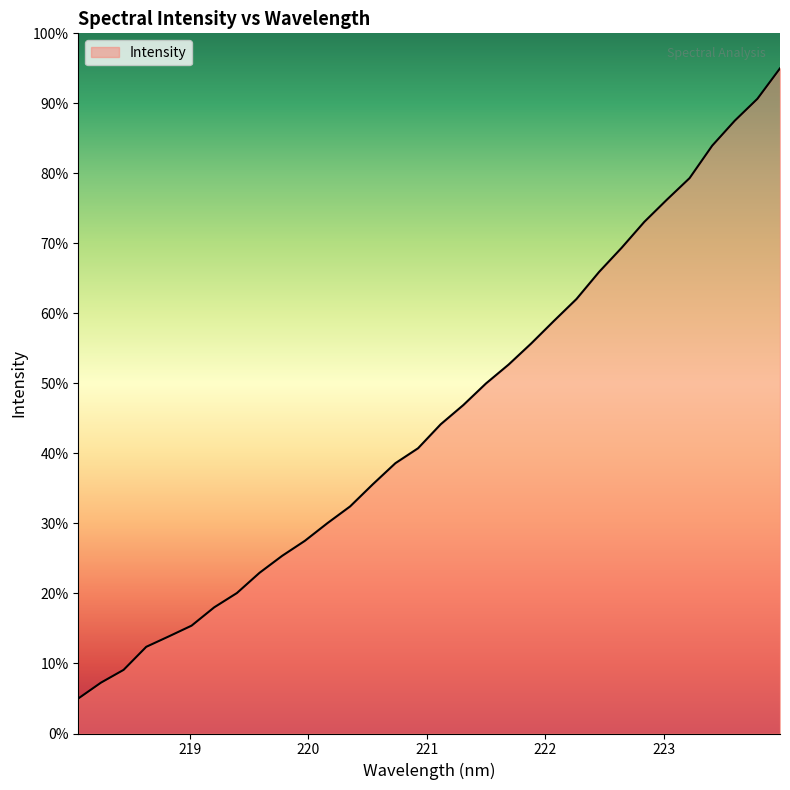

What is the maximum value shown in the chart?

95.0